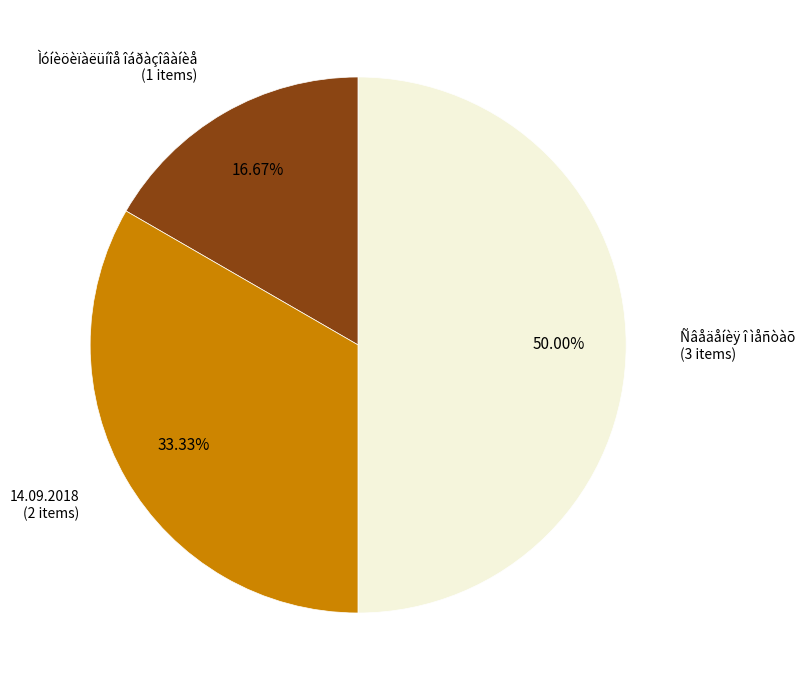

True or false: Ìóíèöèïàëüíîå îáðàçîâàíèå accounts for 17% of the total.

True